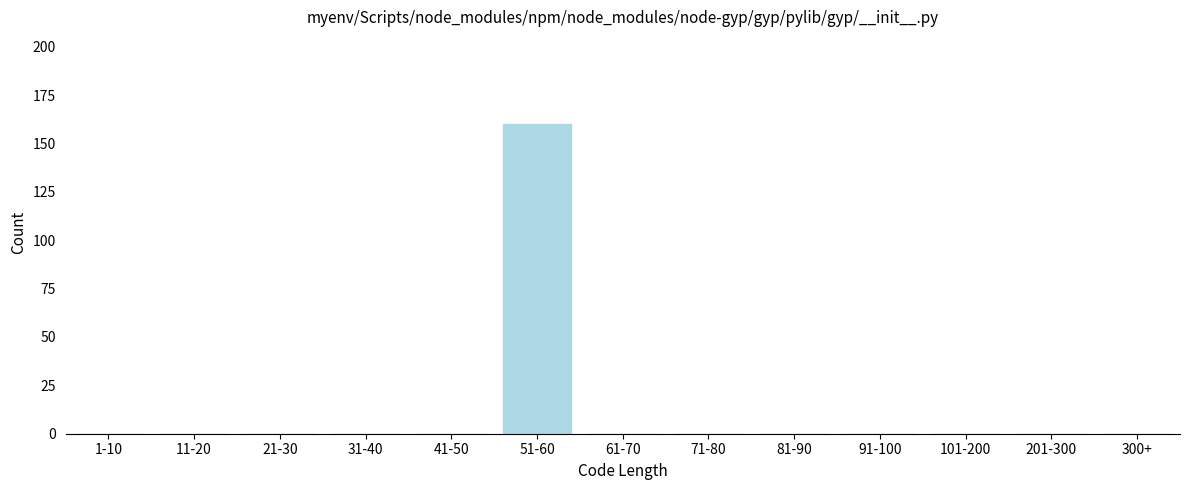

Reading left to right, extract all data points from this chart.

1-10=0	11-20=0	21-30=0	31-40=0	41-50=0	51-60=160	61-70=0	71-80=0	81-90=0	91-100=0	101-200=0	201-300=0	300+=0